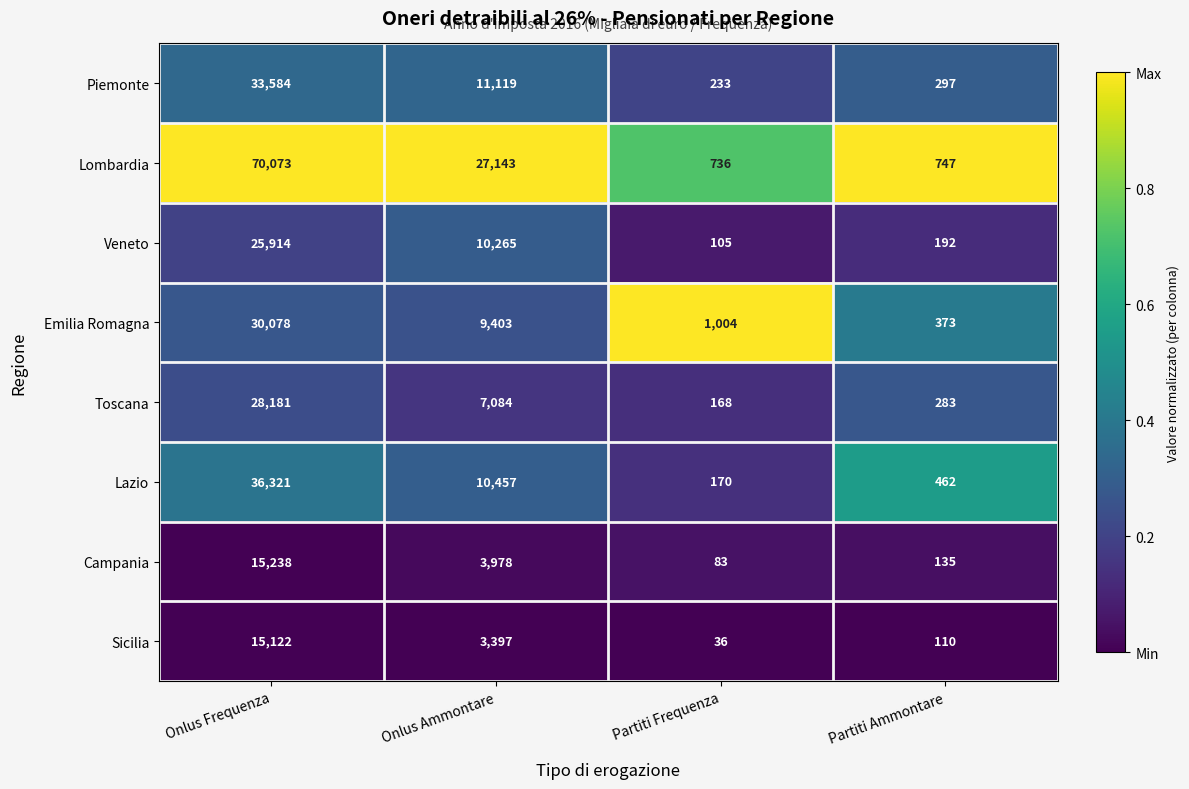

Which series has the largest total across all categories?

Lombardia